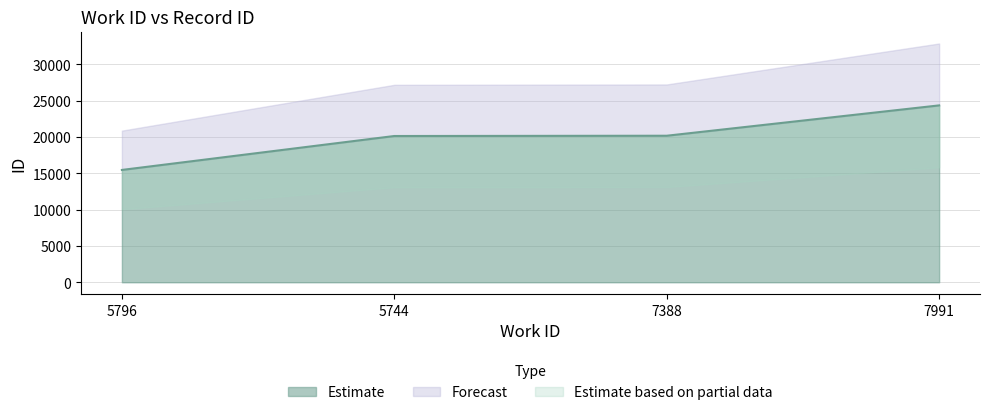

What is the sum of the values at 7991 and 5744?

44471